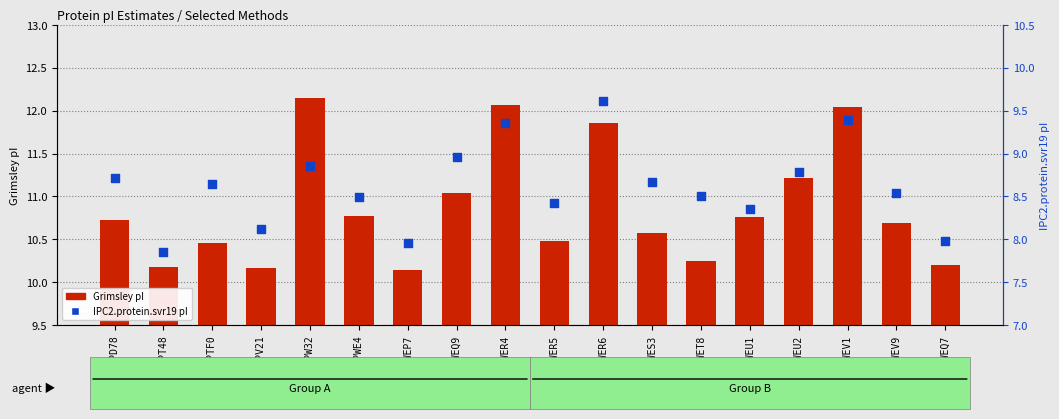

Is the value of IPC2.protein.svr19 at Q2WEU2 greater than the value of Grimsley at Q2WEV1?

No